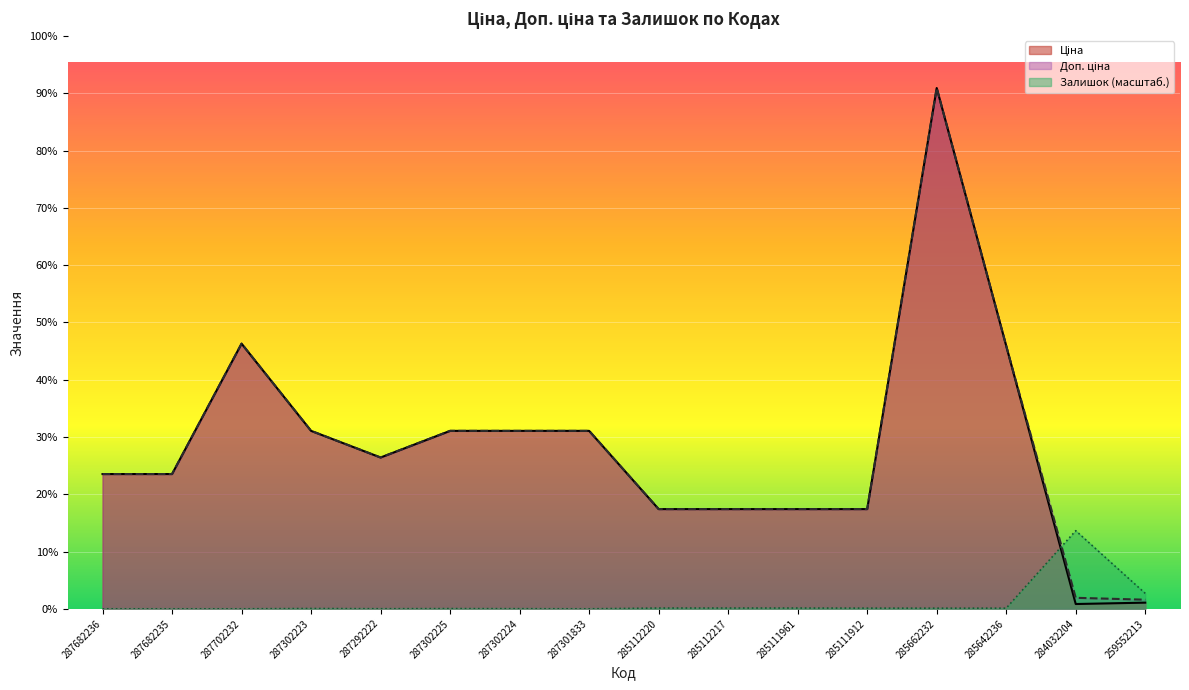

Which series has the largest total across all categories?

Доп. ціна